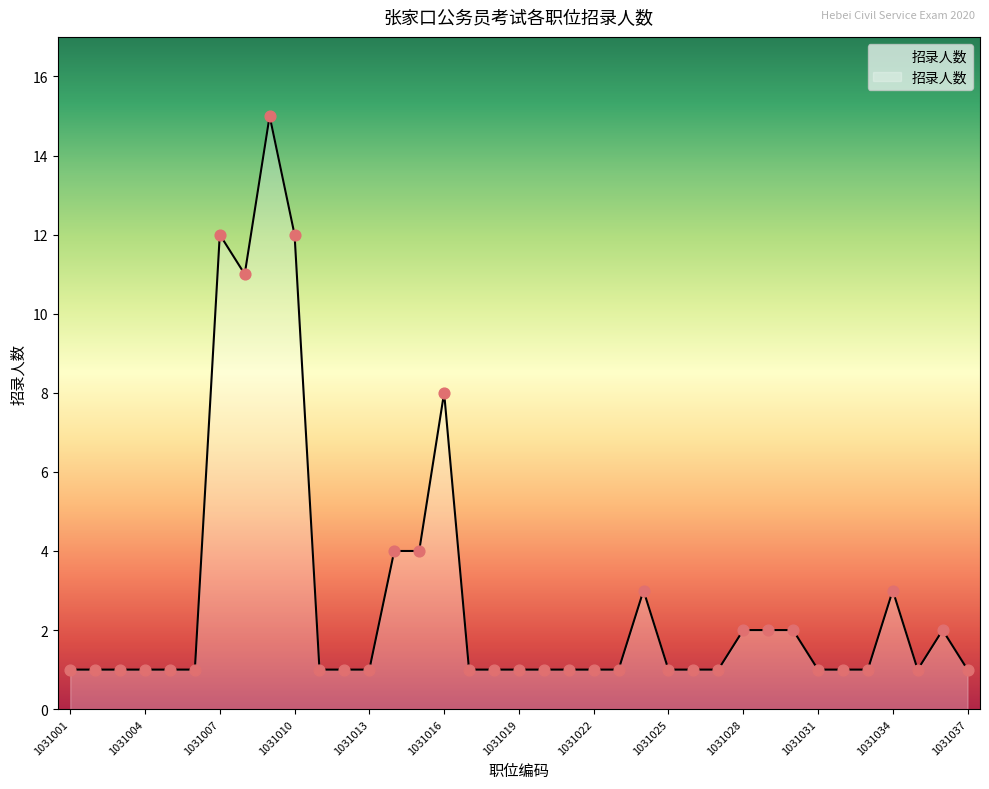

What is the greatest value displayed?

15